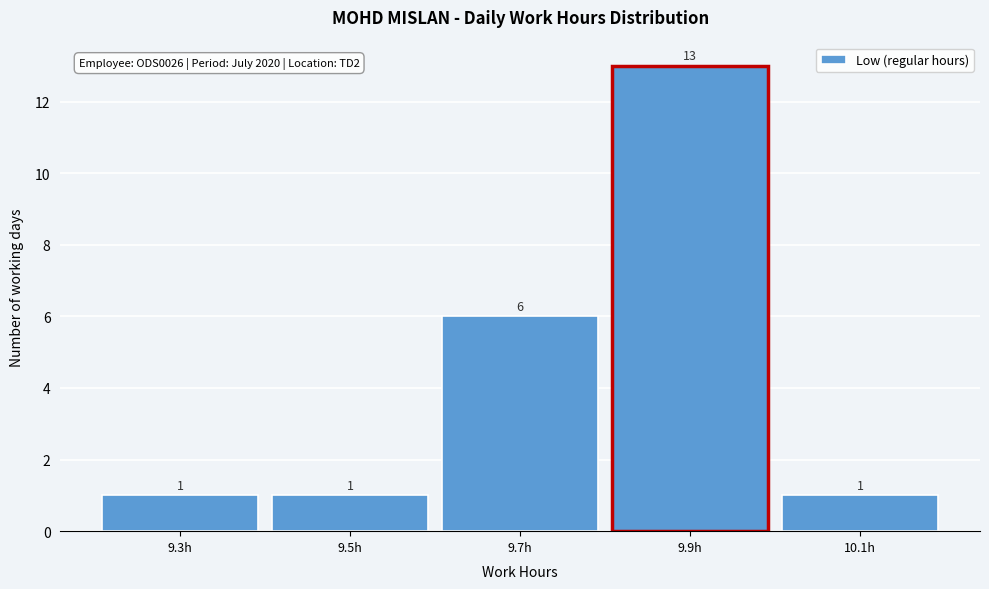

Reading left to right, what are all the values shown in this chart?

1	1	6	13	1